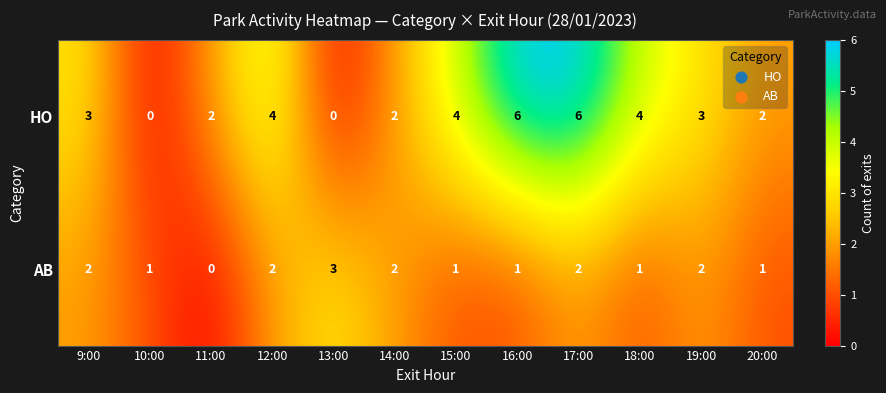

Which series has the widest spread of values?

HO